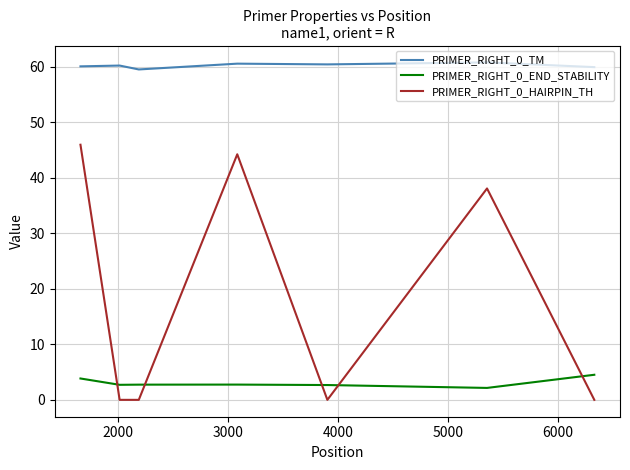

What is the maximum value for PRIMER_RIGHT_0_HAIRPIN_TH?

46.0